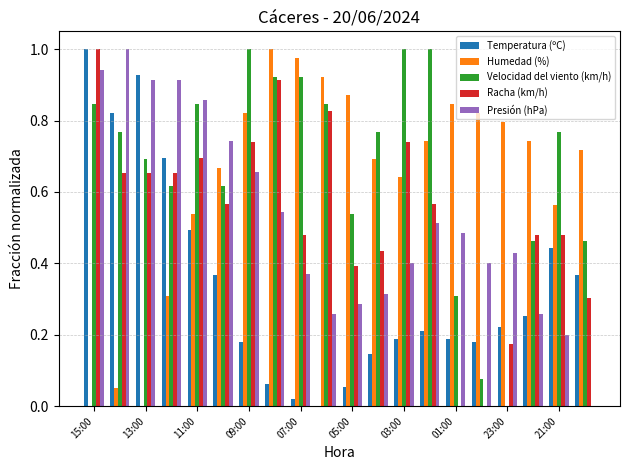

What is the sum of all Temperatura (ºC) values?

6.8